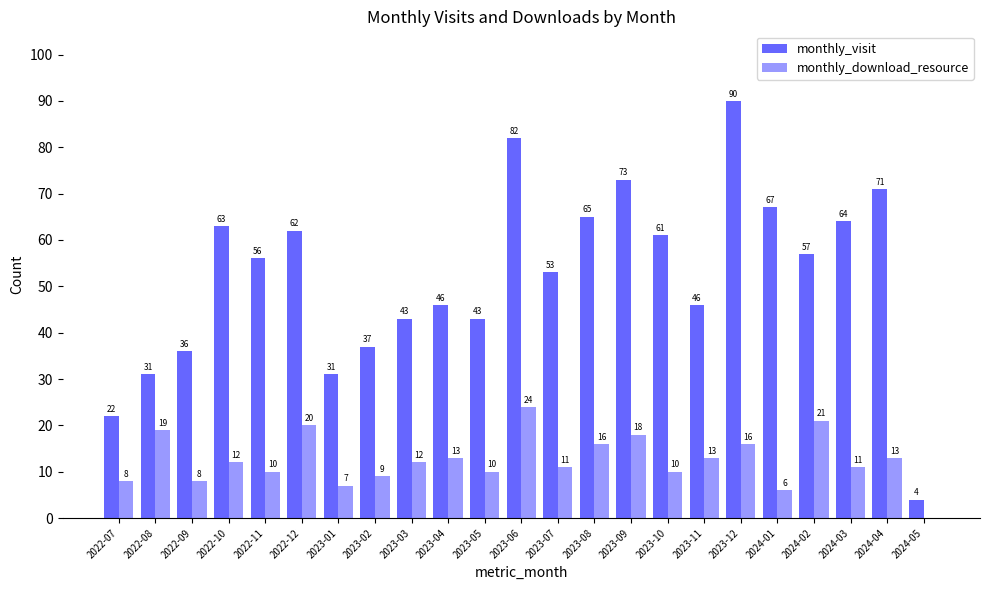

Reading left to right, extract all data points from this chart.

monthly_visit: 2022-07=22	2022-08=31	2022-09=36	2022-10=63	2022-11=56	2022-12=62	2023-01=31	2023-02=37	2023-03=43	2023-04=46	2023-05=43	2023-06=82	2023-07=53	2023-08=65	2023-09=73	2023-10=61	2023-11=46	2023-12=90	2024-01=67	2024-02=57	2024-03=64	2024-04=71	2024-05=4
monthly_download_resource: 2022-07=8	2022-08=19	2022-09=8	2022-10=12	2022-11=10	2022-12=20	2023-01=7	2023-02=9	2023-03=12	2023-04=13	2023-05=10	2023-06=24	2023-07=11	2023-08=16	2023-09=18	2023-10=10	2023-11=13	2023-12=16	2024-01=6	2024-02=21	2024-03=11	2024-04=13	2024-05=0